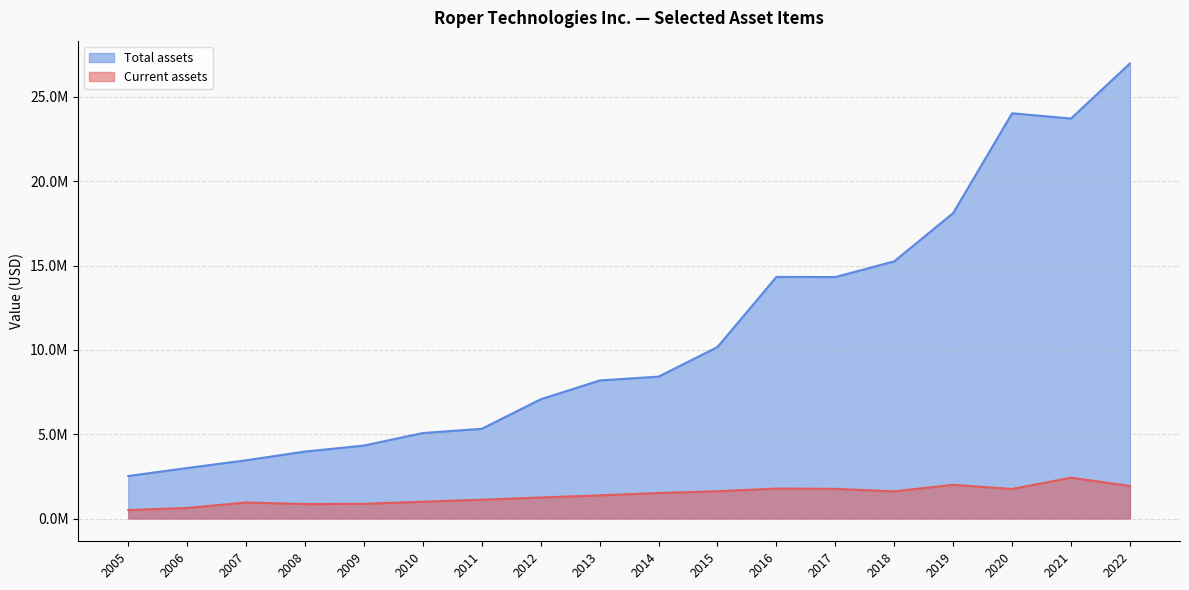

Does the chart display data point markers on the line(s)?

No